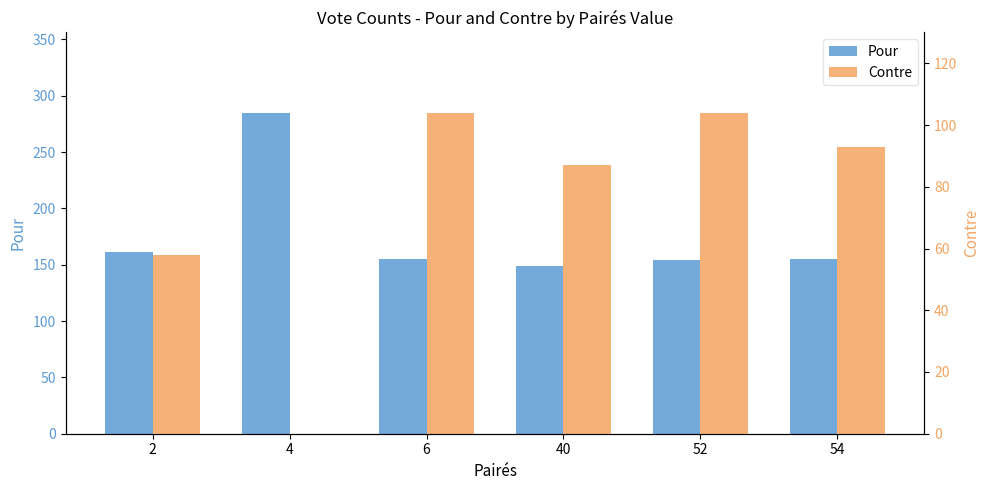

At how many categories does at least one series exceed 134?

6